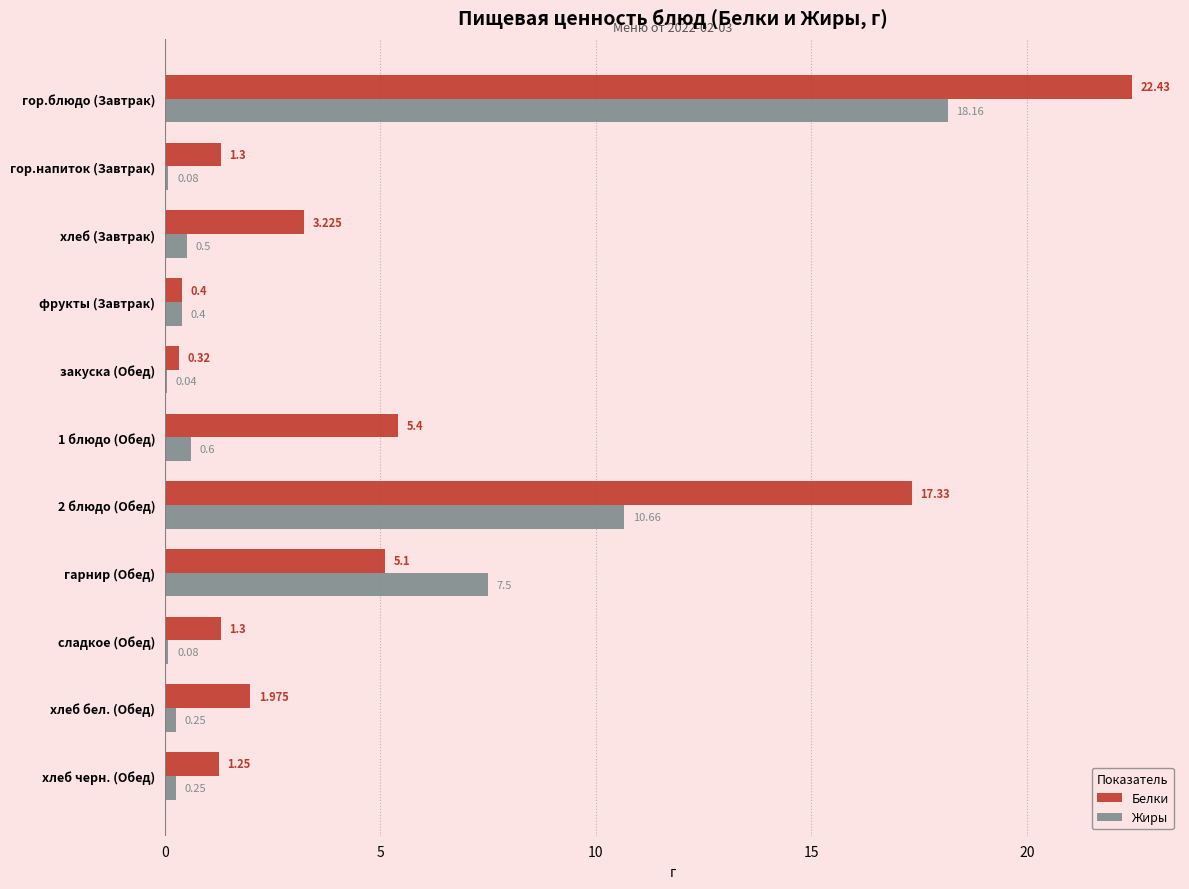

How many categories are shown in the chart?

11